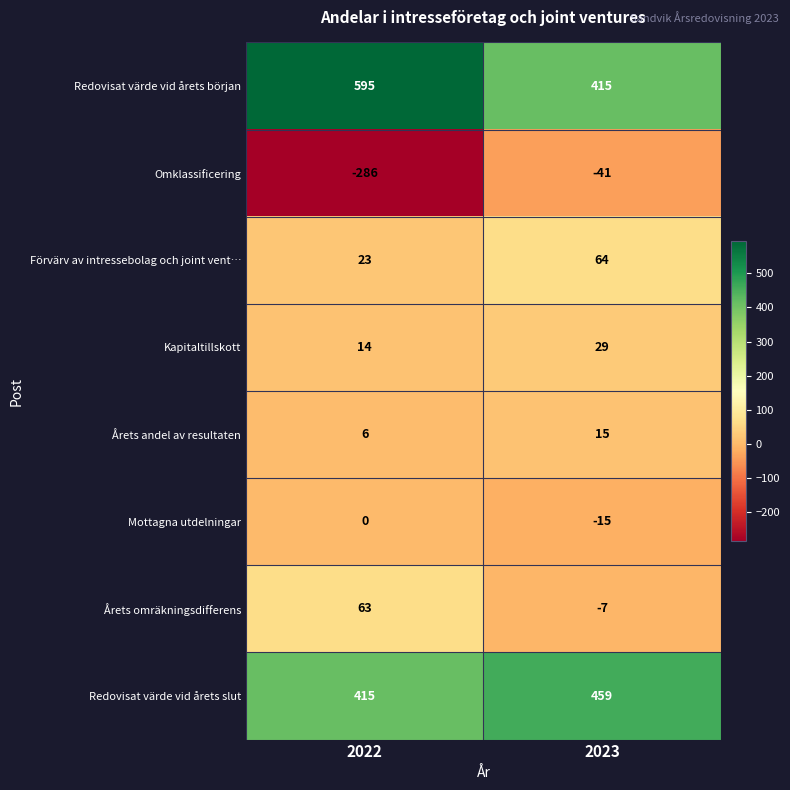

Reading left to right, transcribe all the data shown in this chart.

Redovisat värde vid årets början: 595	415
Omklassificering: -286	-41
Förvärv av intressebolag och joint vent…: 23	64
Kapitaltillskott: 14	29
Årets andel av resultaten: 6	15
Mottagna utdelningar: 0	-15
Årets omräkningsdifferens: 63	-7
Redovisat värde vid årets slut: 415	459